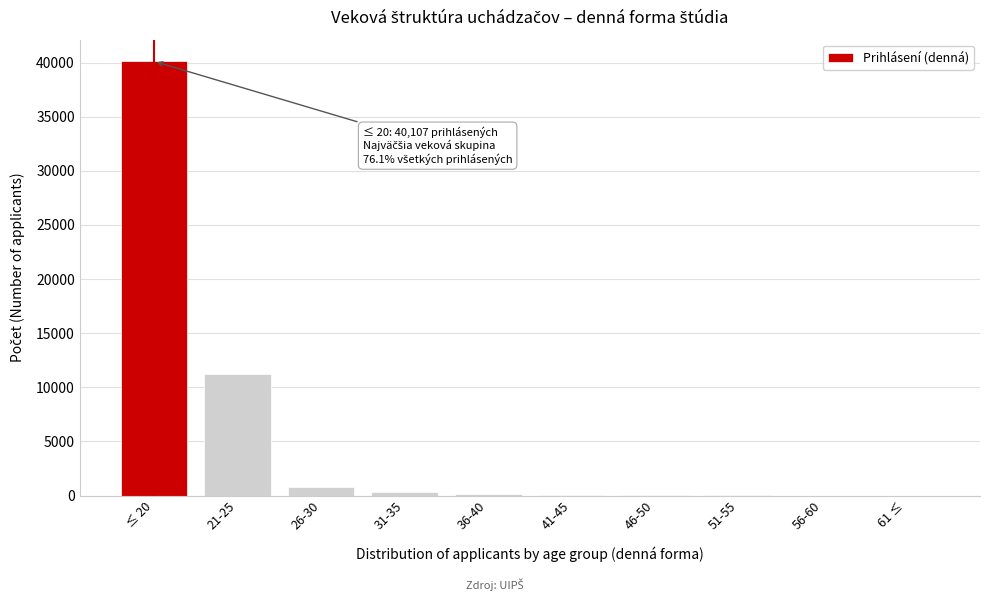

What is the maximum value shown in the chart?

40107